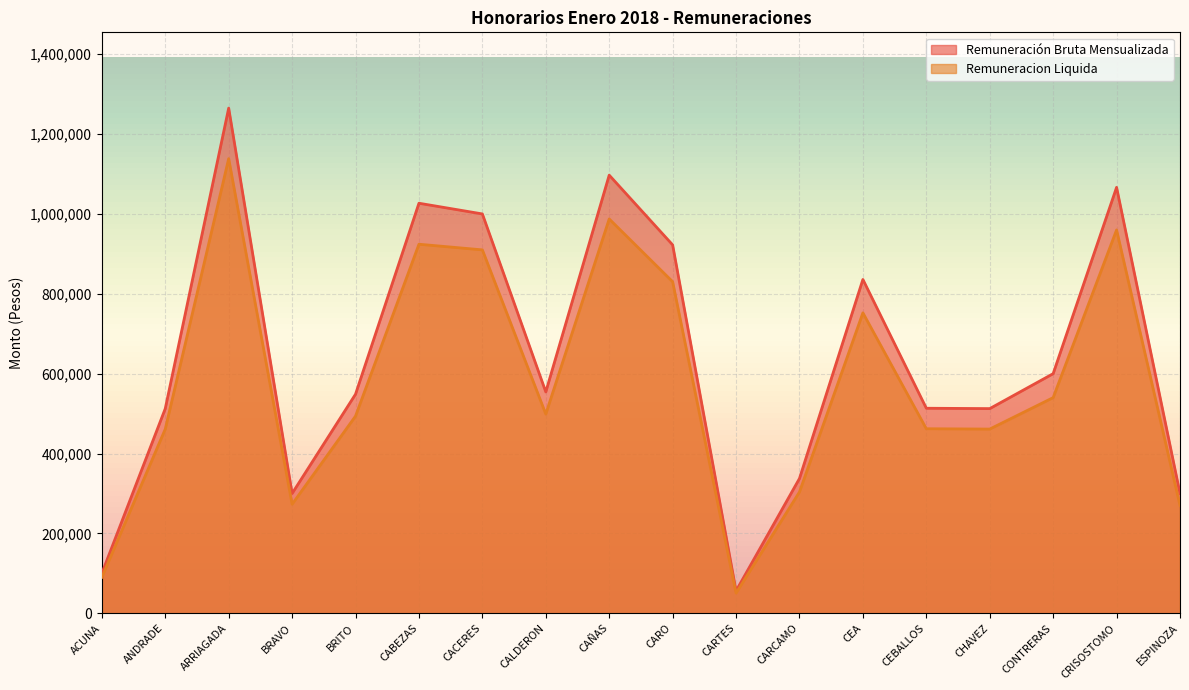

Count the number of data series in this chart.

2